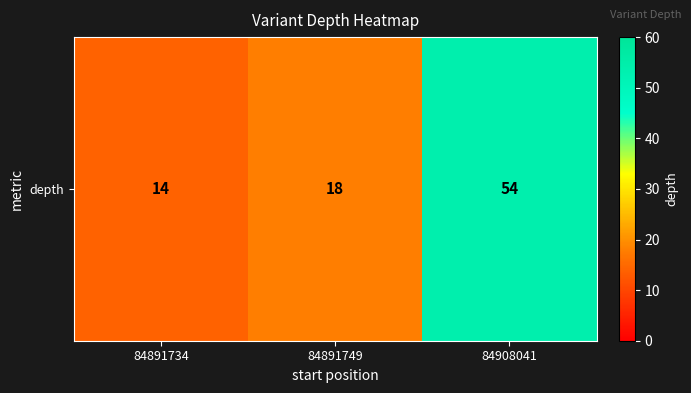

What is the difference between the second highest and minimum values?

4